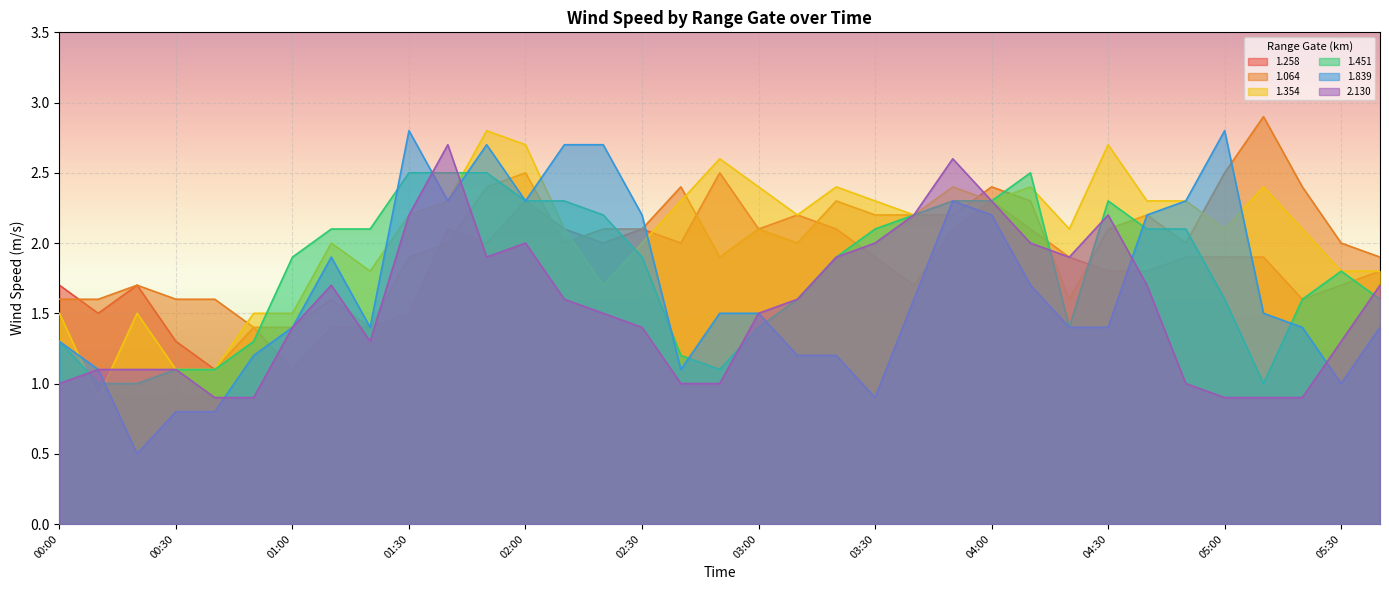

Reading left to right, transcribe all the data shown in this chart.

1.258: 1.7	1.5	1.7	1.3	1.1	1.4	1.1	1.4	1.4	1.5	2.1	2.0	2.3	2.1	2.0	2.1	2.0	2.5	2.1	2.2	2.1	1.9	1.7	2.1	2.3	2.1	1.9	1.8	1.8	1.9	1.9	1.9	1.6	1.7	1.8
1.064: 1.6	1.6	1.7	1.6	1.6	1.4	1.4	1.6	1.4	1.9	2.0	2.4	2.5	2.0	2.1	2.1	2.4	1.9	2.1	2.0	2.3	2.2	2.2	2.2	2.4	2.3	1.6	2.1	2.2	2.0	2.5	2.9	2.4	2.0	1.9
1.354: 1.5	0.9	1.5	1.1	1.1	1.5	1.5	2.0	1.8	2.2	2.3	2.8	2.7	2.1	1.7	2.0	2.3	2.6	2.4	2.2	2.4	2.3	2.2	2.4	2.3	2.4	2.1	2.7	2.3	2.3	2.1	2.4	2.1	1.8	1.8
1.451: 1.3	1.0	1.0	1.1	1.1	1.3	1.9	2.1	2.1	2.5	2.5	2.5	2.3	2.3	2.2	1.9	1.2	1.1	1.4	1.6	1.9	2.1	2.2	2.3	2.3	2.5	1.4	2.3	2.1	2.1	1.6	1.0	1.6	1.8	1.6
1.839: 1.3	1.1	0.5	0.8	0.8	1.2	1.4	1.9	1.4	2.8	2.3	2.7	2.3	2.7	2.7	2.2	1.1	1.5	1.5	1.2	1.2	0.9	1.6	2.3	2.2	1.7	1.4	1.4	2.2	2.3	2.8	1.5	1.4	1.0	1.4
2.130: 1.0	1.1	1.1	1.1	0.9	0.9	1.4	1.7	1.3	2.2	2.7	1.9	2.0	1.6	1.5	1.4	1.0	1.0	1.5	1.6	1.9	2.0	2.2	2.6	2.3	2.0	1.9	2.2	1.7	1.0	0.9	0.9	0.9	1.3	1.7